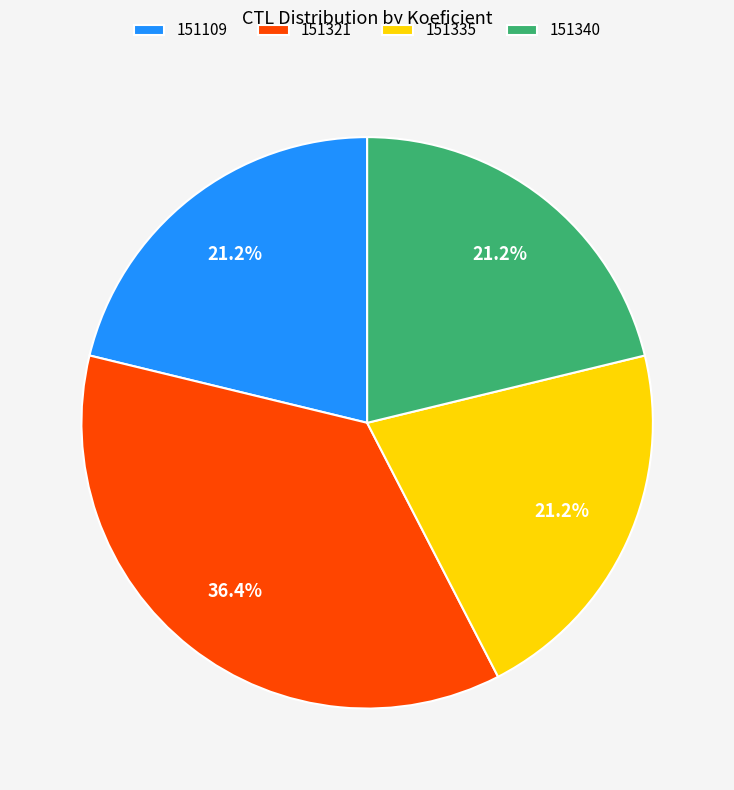

Does 151109 represent more than half of the total?

No